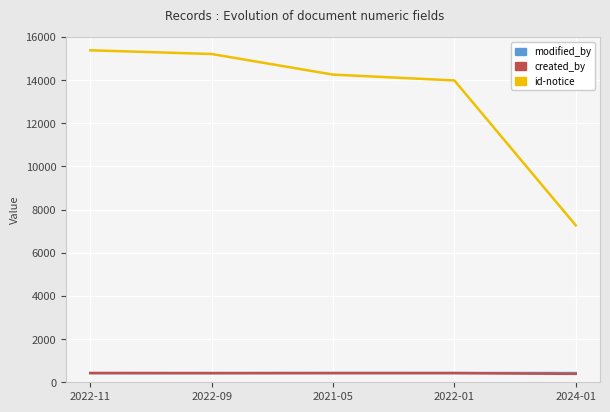

True or false: id-notice and modified_by intersect in this chart.

False